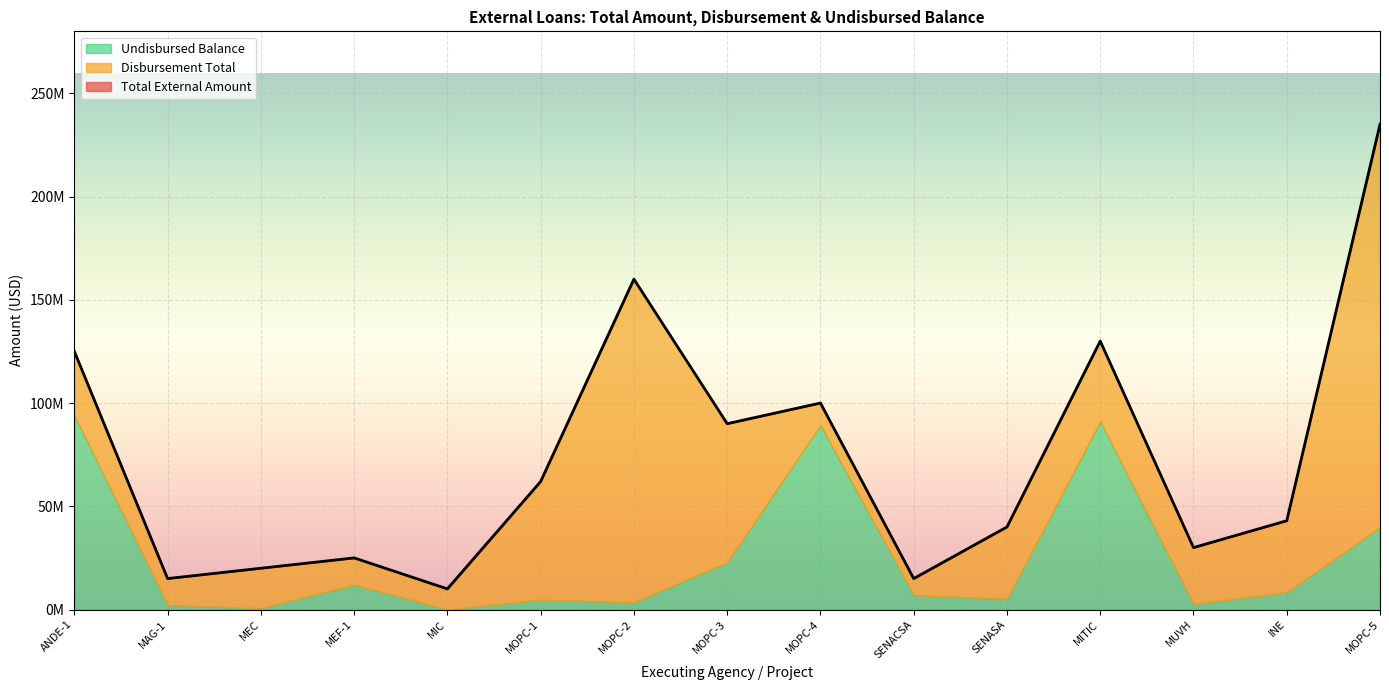

What is the total value across all series at MOPC-4?

200000000.0